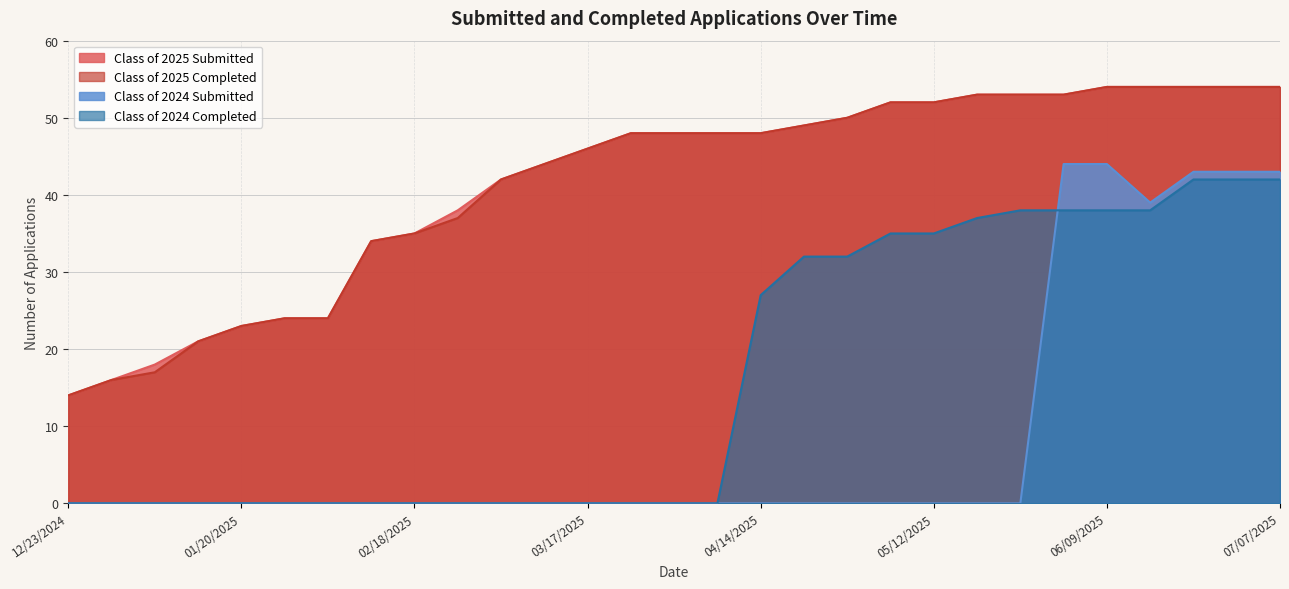

What is the maximum value for Class of 2024 Completed?

42